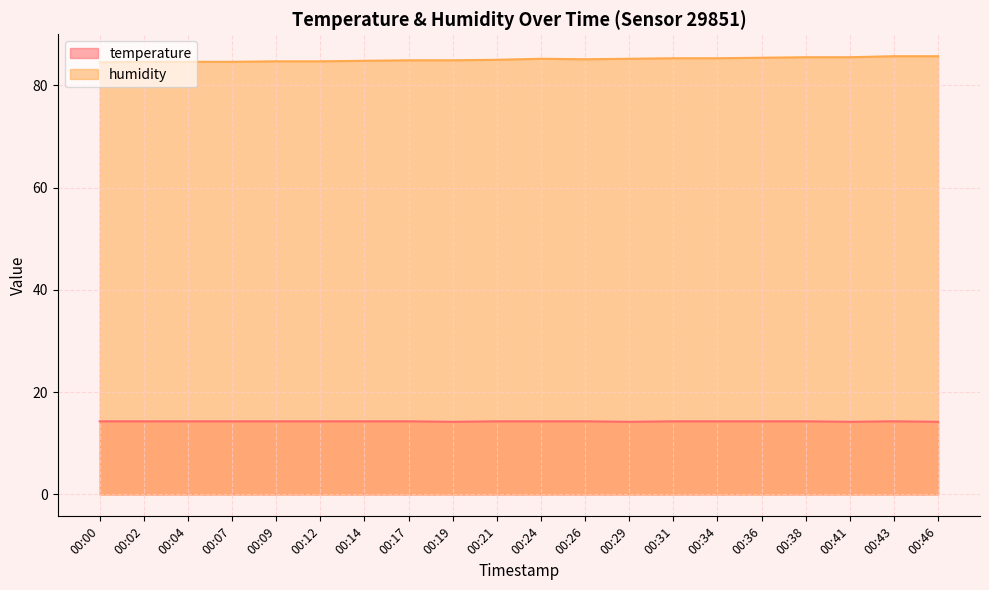

Which series changed the most between 00:09 and 00:38?

humidity